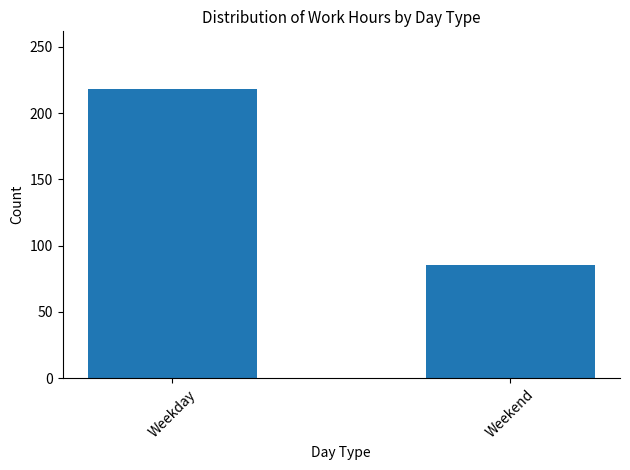

Which has a higher value, Weekday or Weekend?

Weekday